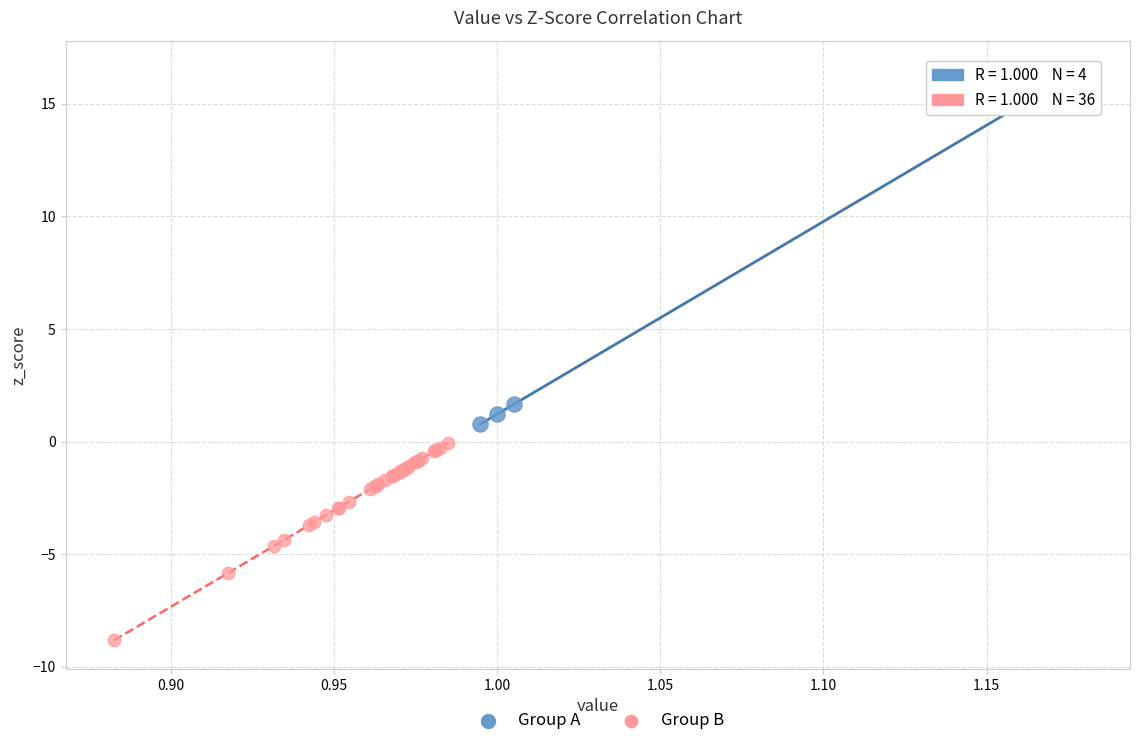

Which series contains the highest Y value?

Group A